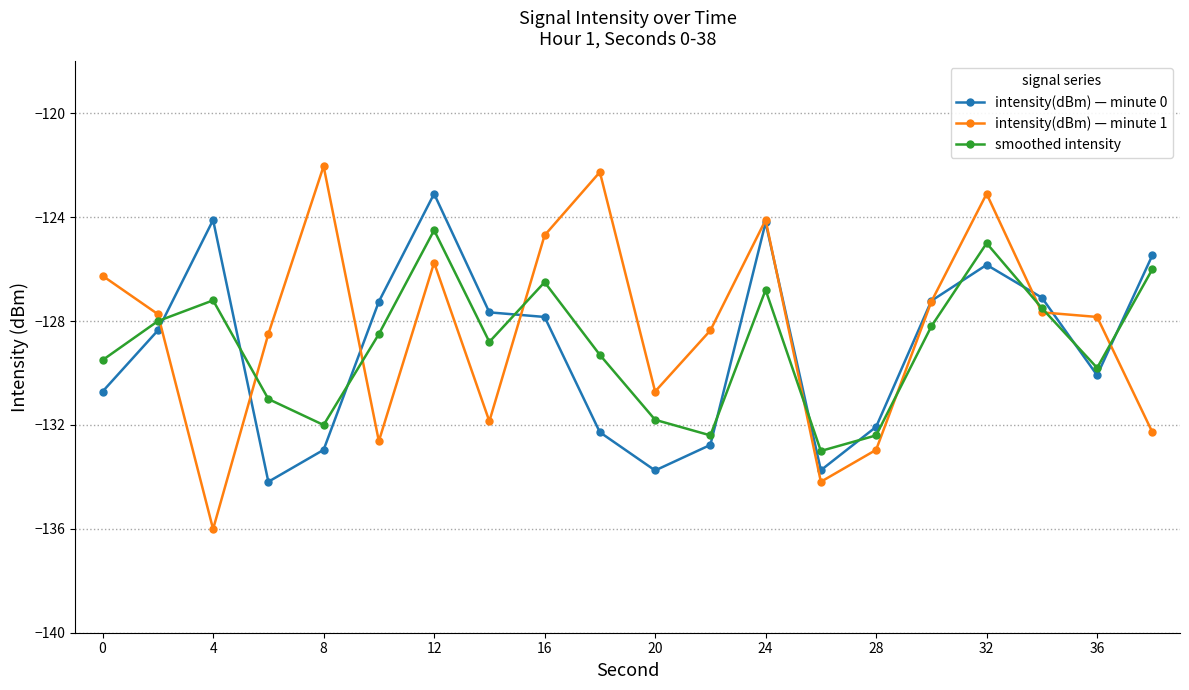

True or false: intensity(dBm) — minute 0 has more than 1 points higher than both neighbors.

True